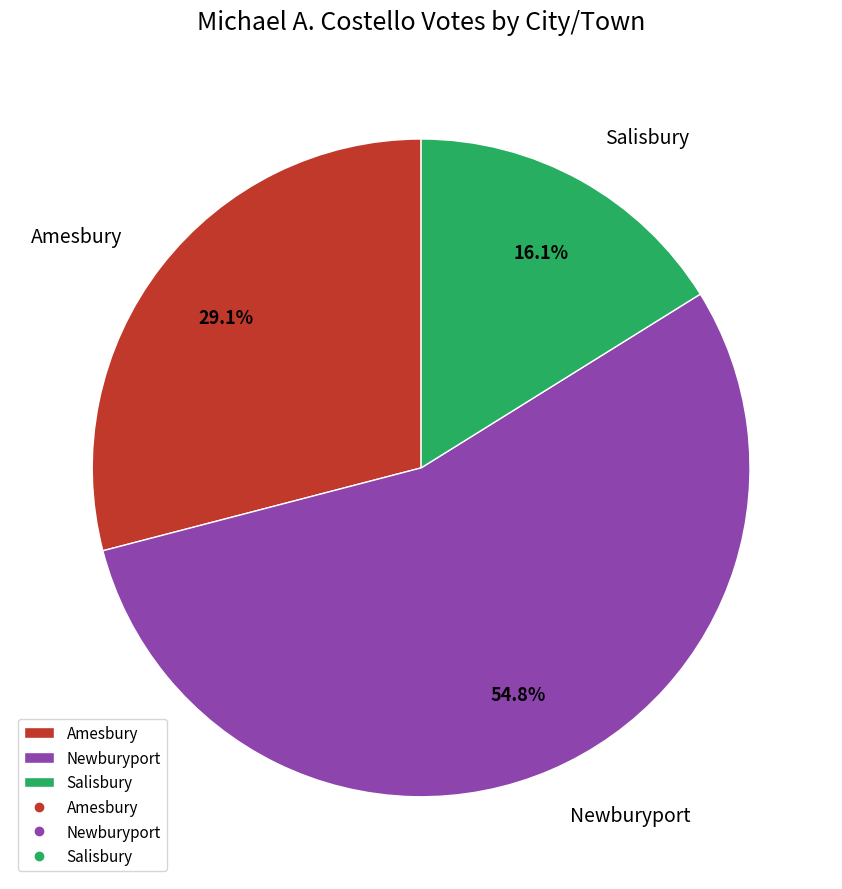

What portion of the pie excludes Amesbury?

70.9%